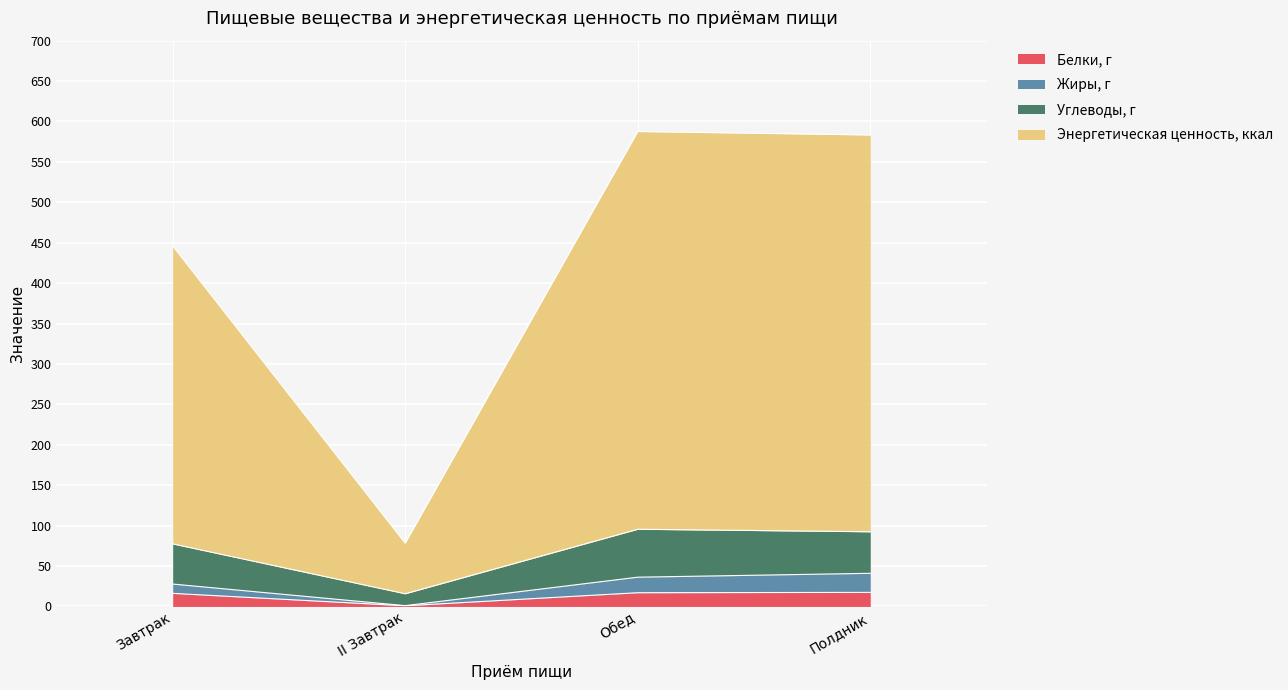

The value of Белки, г at Полдник is 17.4. True or false?

True